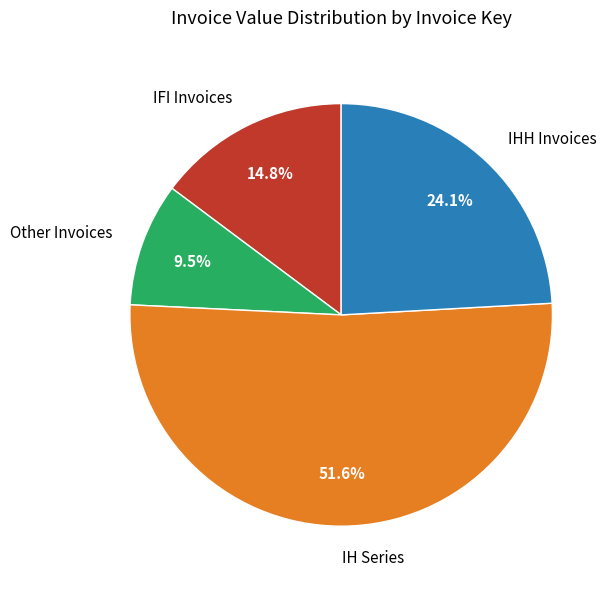

Is the sum of IH Series and IFI Invoices greater than half?

Yes